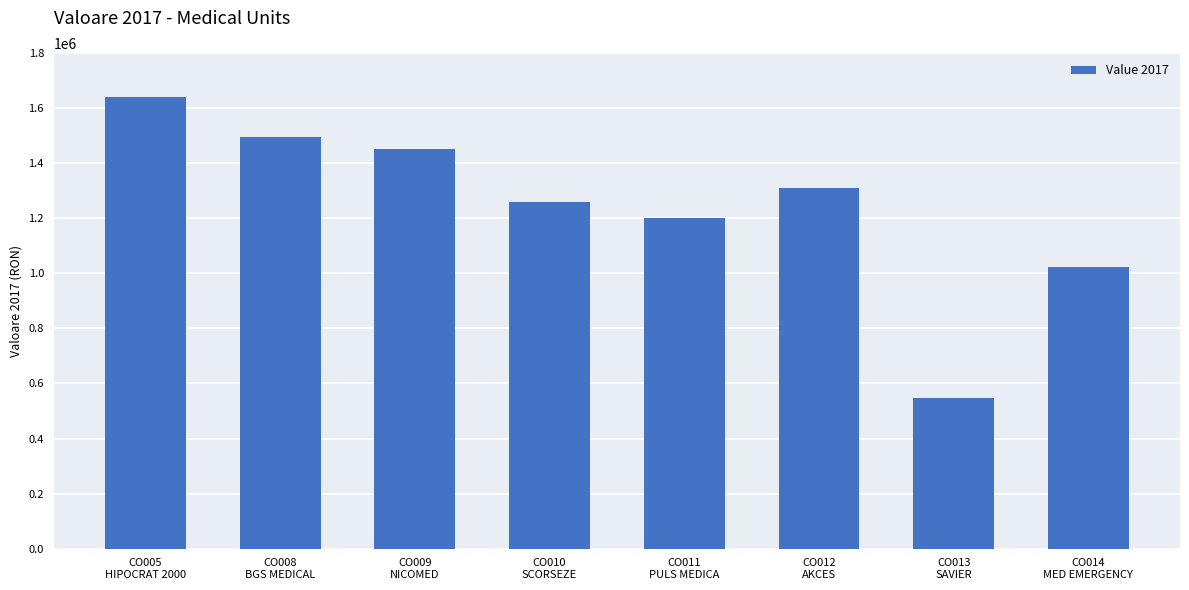

What is the greatest value displayed?

1642015.9